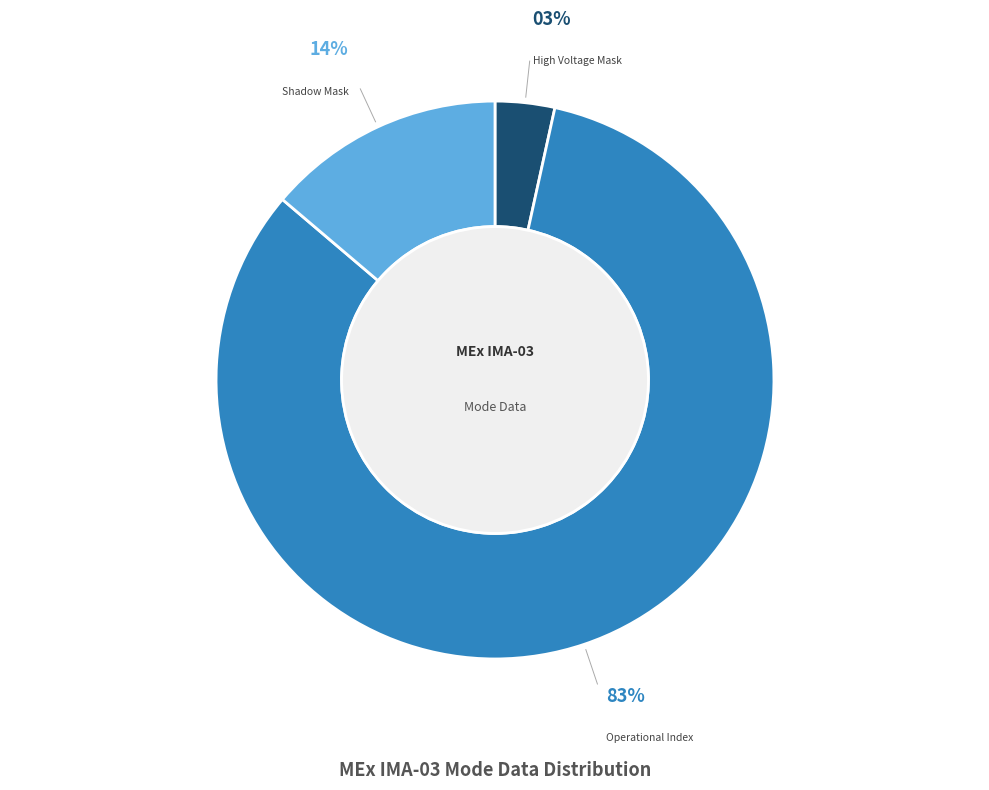

Rank the categories by value from highest to lowest.

Operational Index, Shadow Mask, High Voltage Mask